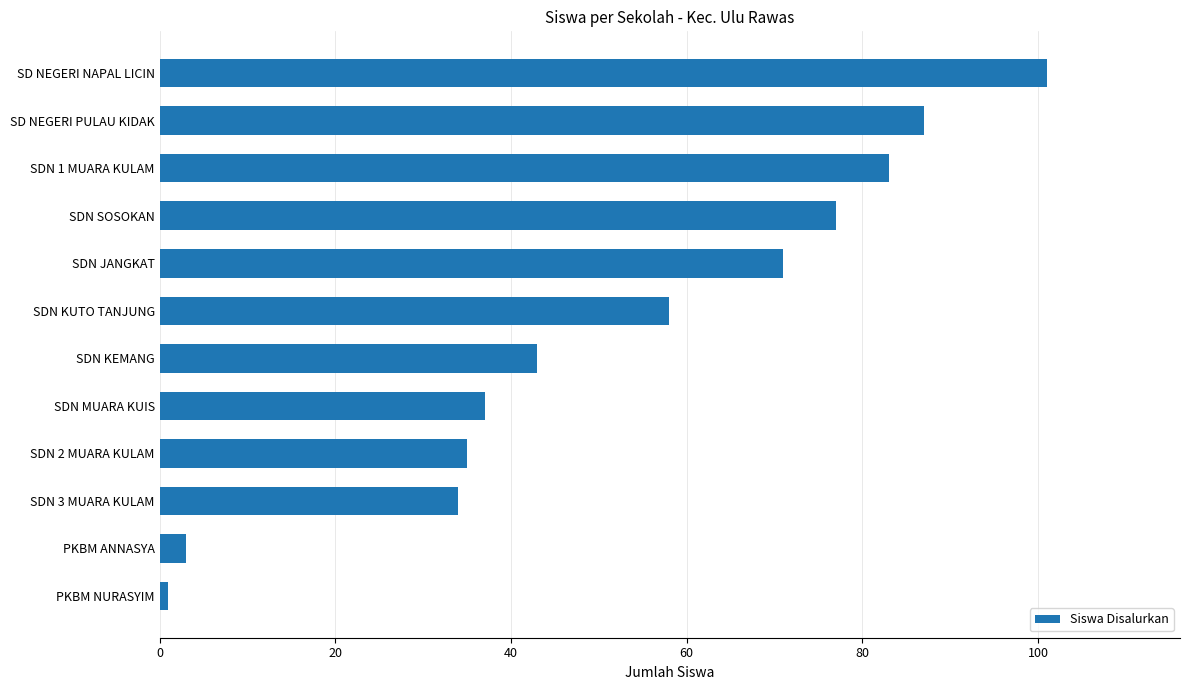

How many values are below 58?

6